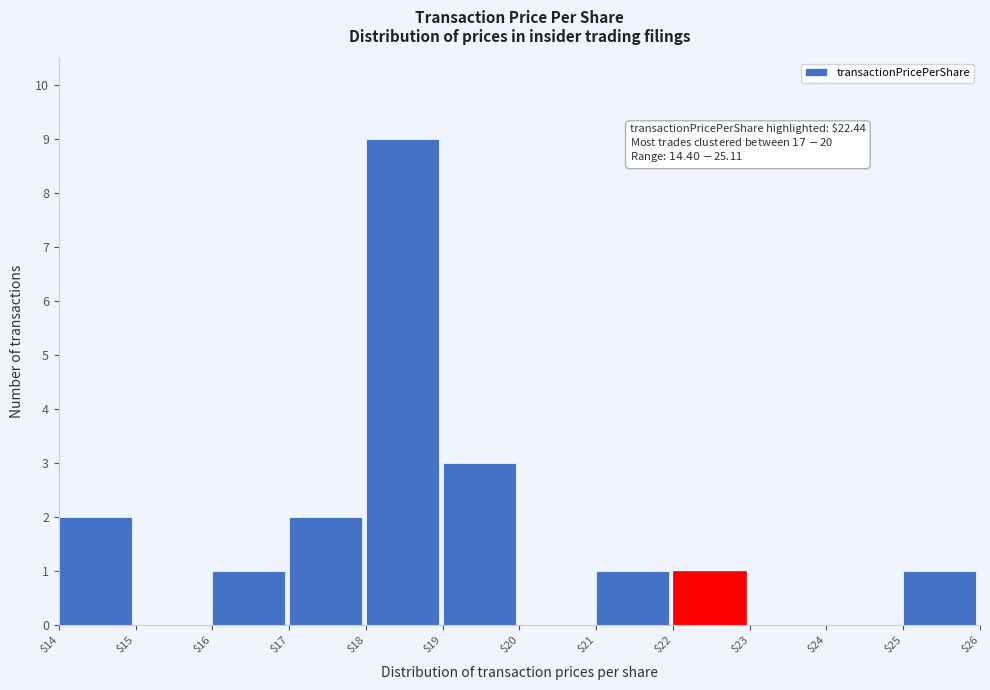

Over which range of the x-axis is the bar tallest?

$18 to $19